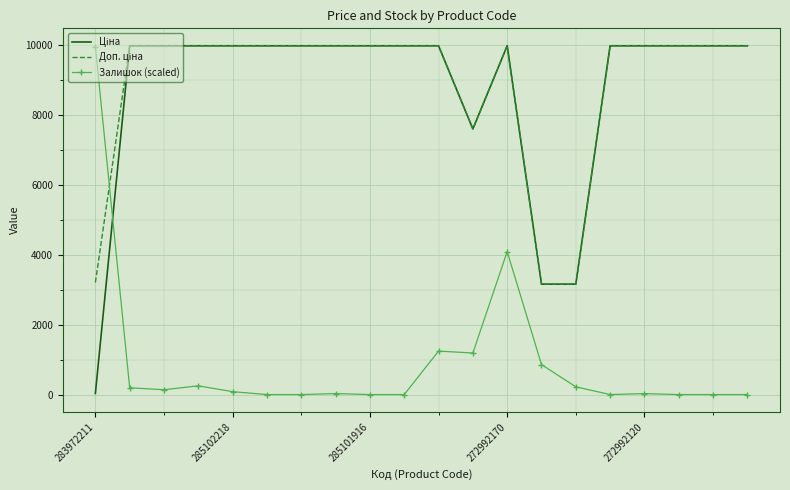

Count the number of categories in the chart.

20